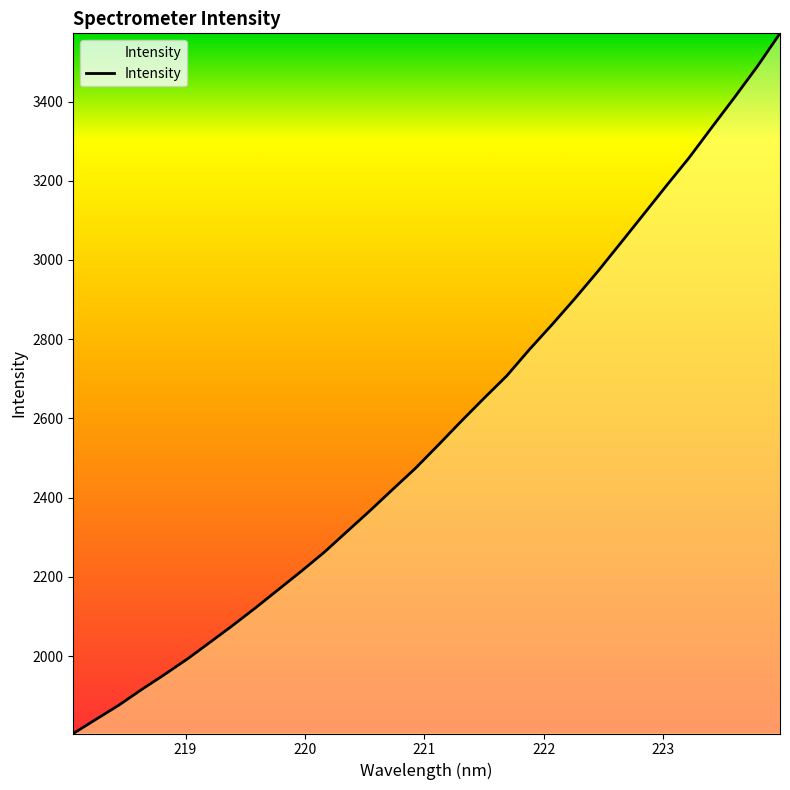

What is the difference between the maximum and minimum values?

1767.2